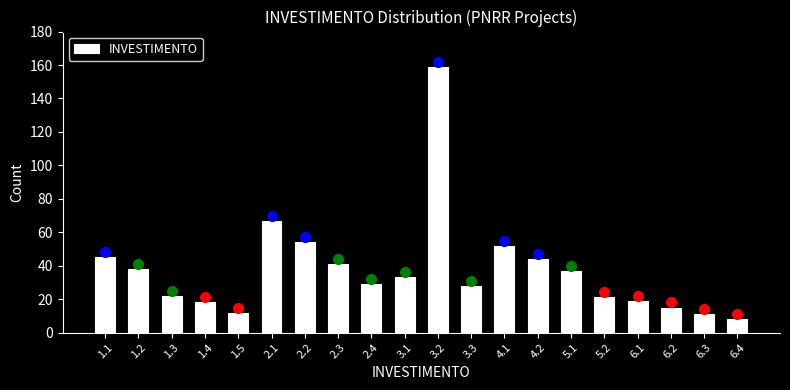

Reading left to right, what are all the values shown in this chart?

45	38	22	18	12	67	54	41	29	33	159	28	52	44	37	21	19	15	11	8